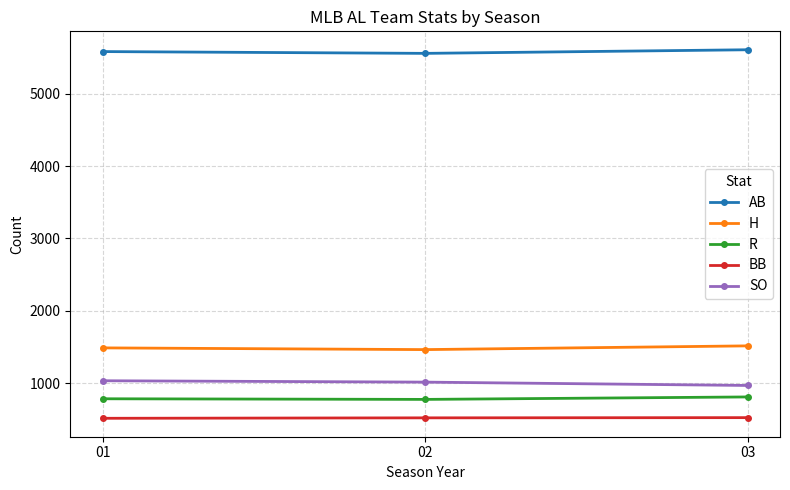

What is the spread (max minus min) of values at 02?

5033.1